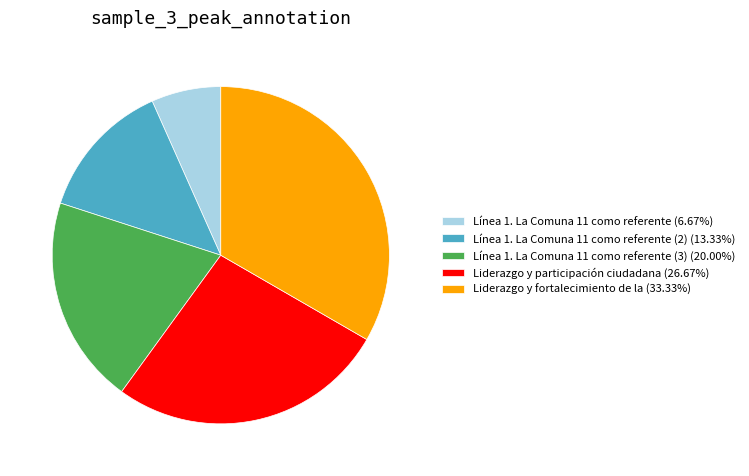

How many segments does this pie chart have?

5